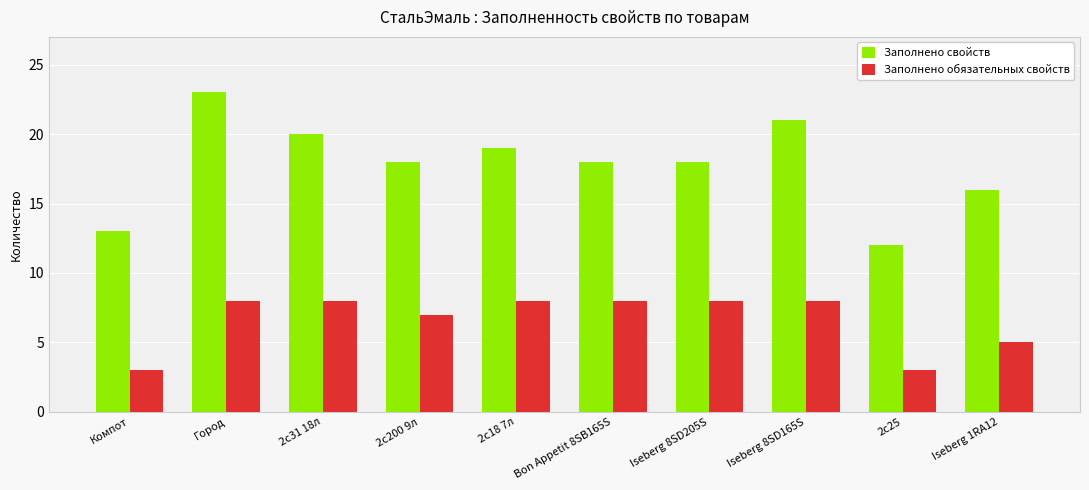

What is the label of the 6th bar from the left?

Bon Appetit 8SB165S